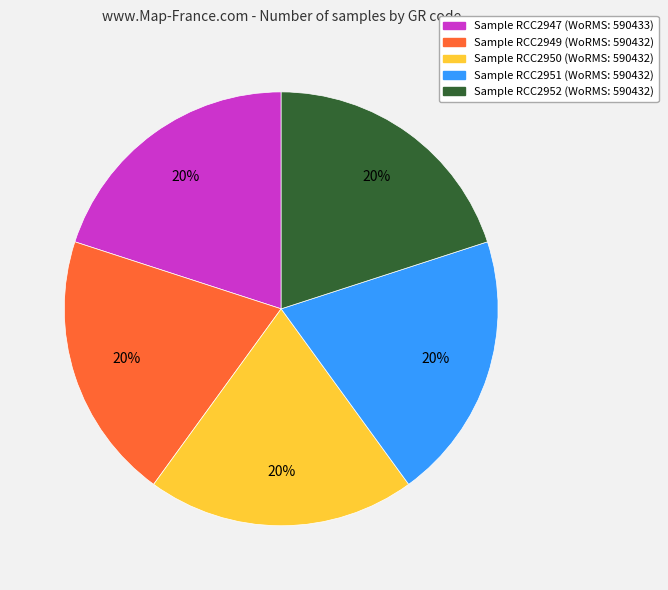

Is there a majority slice in this chart?

No